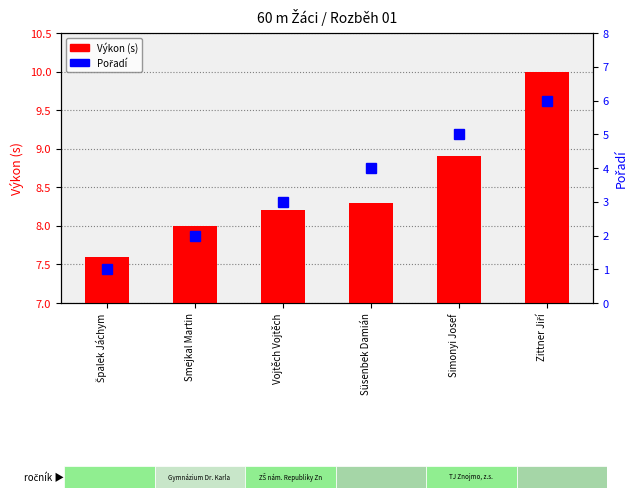

List the series in order of their overall mean, highest first.

Výkon (s), Pořadí